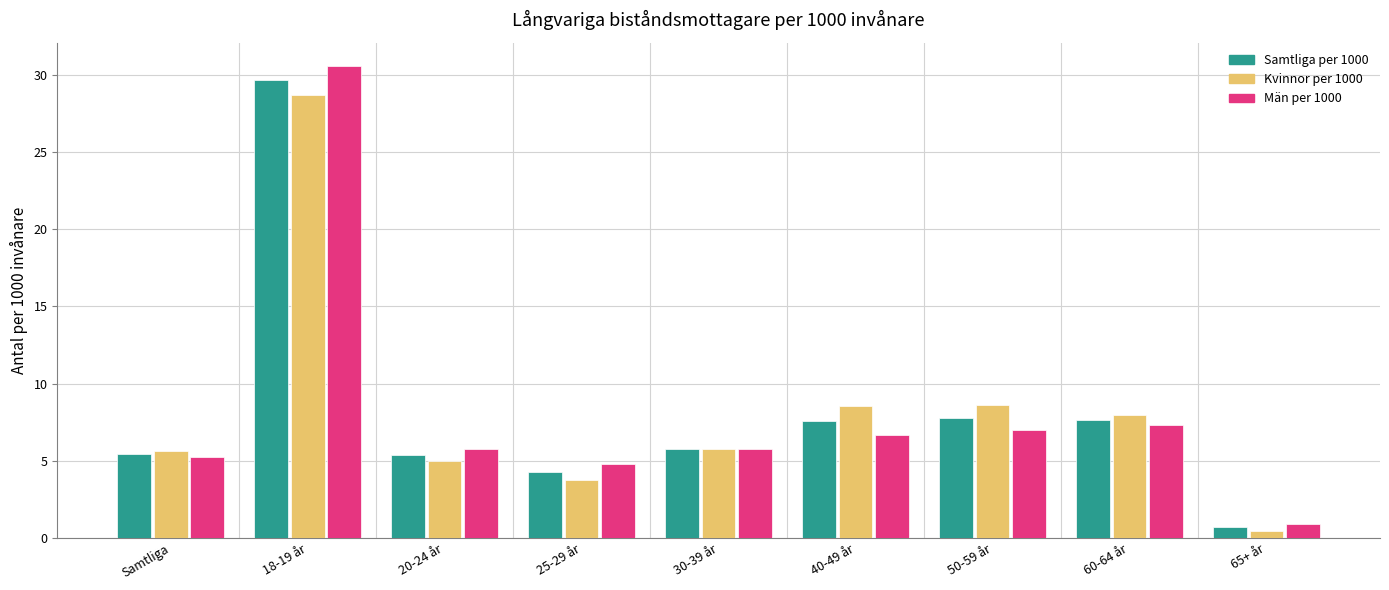

What is the spread (max minus min) of values at Samtliga?

0.4